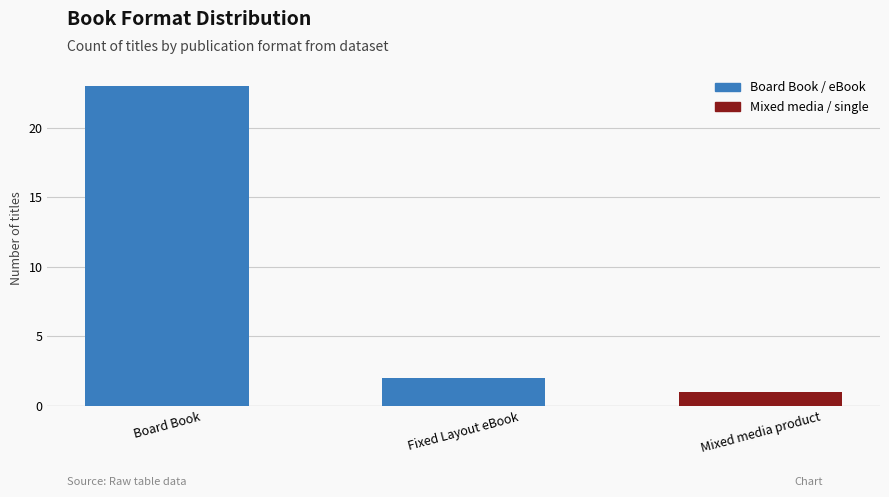

Reading left to right, extract all data points from this chart.

23	2	1